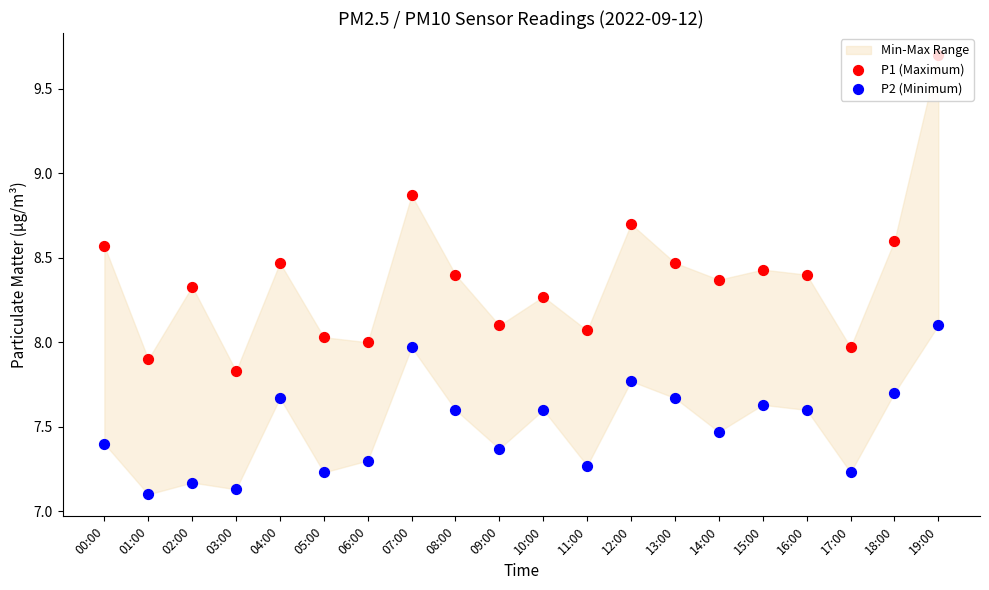

Which series has the largest total across all categories?

P1 (Maximum)